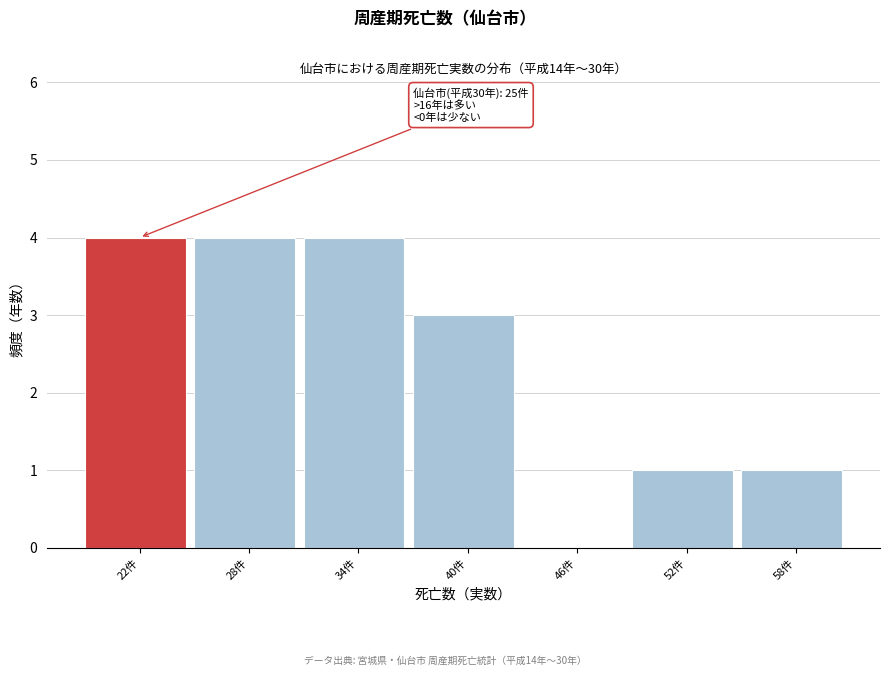

Reading left to right, what are all the values shown in this chart?

22件=4	28件=4	34件=4	40件=3	46件=0	52件=1	58件=1